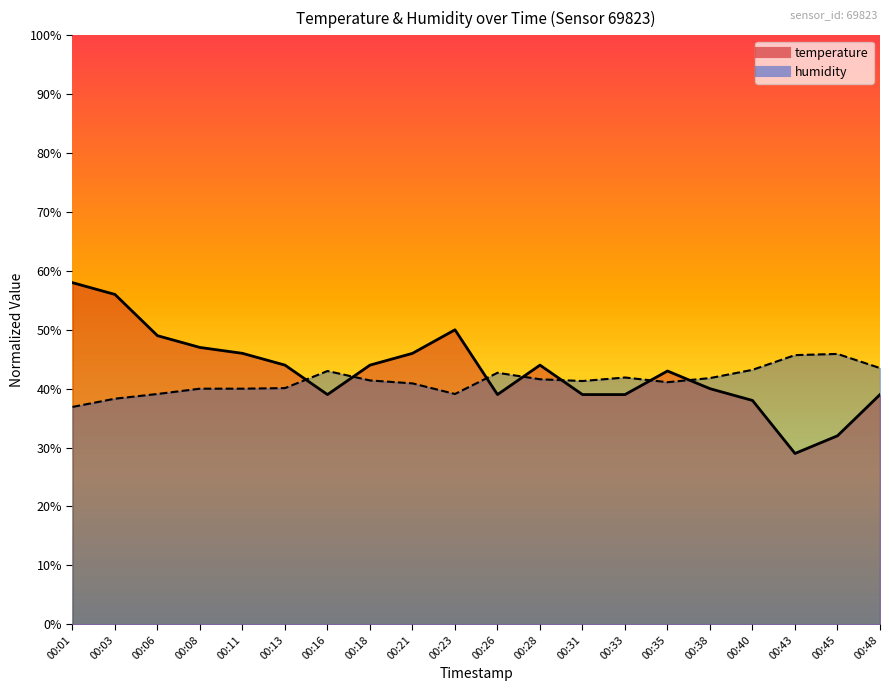

True or false: temperature and humidity cross at least once.

True